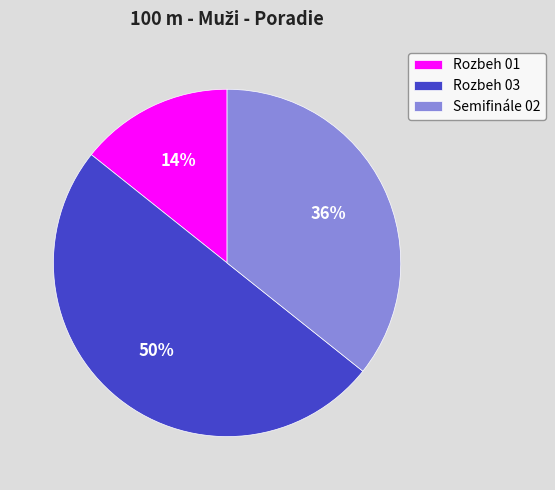

To the nearest percent, what is the combined percentage of Rozbeh 01 and Semifinále 02?

50%